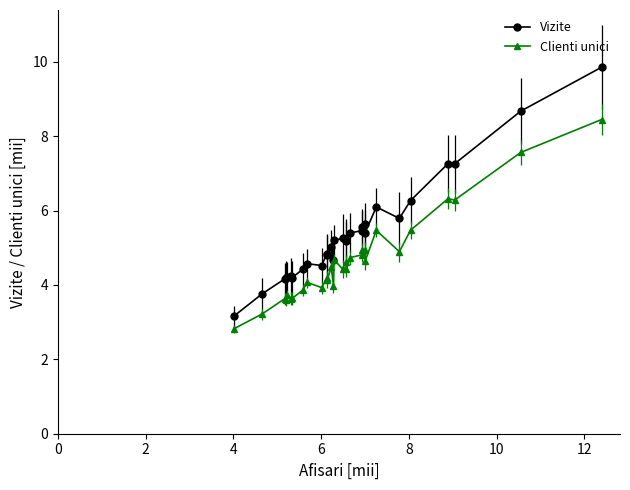

What is the sum of all Clienti unici values?

139.5